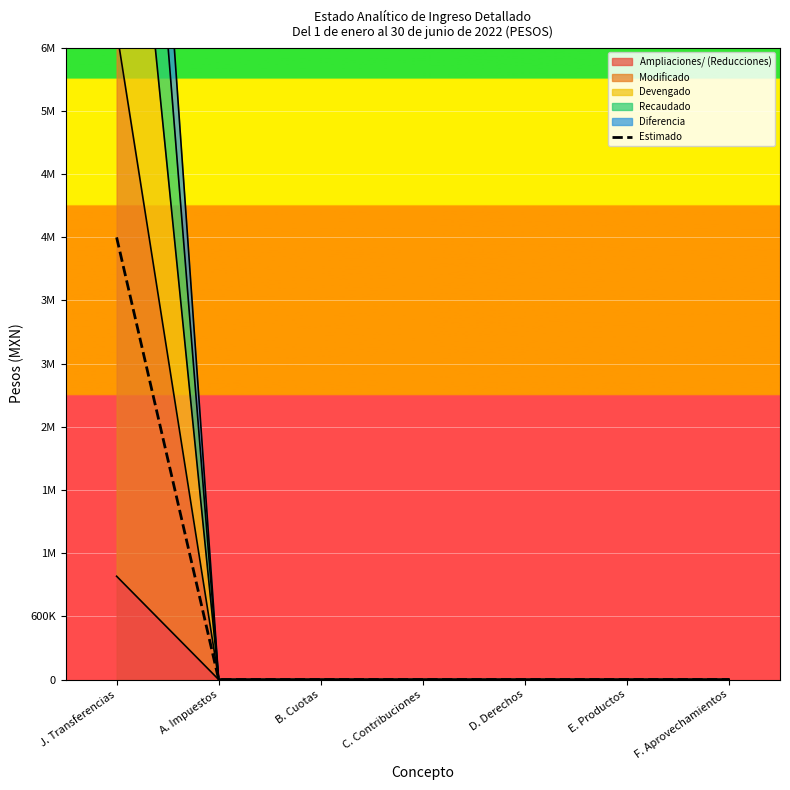

True or false: the data shows -2240481.9 at C. Contribuciones.

False